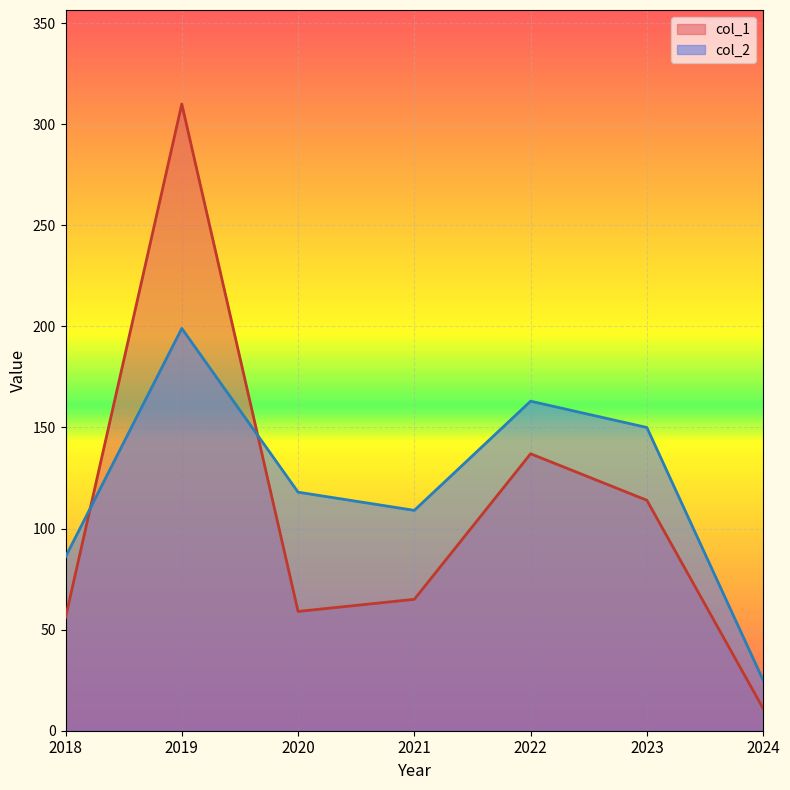

At which label does col_2 reach its minimum?

2024